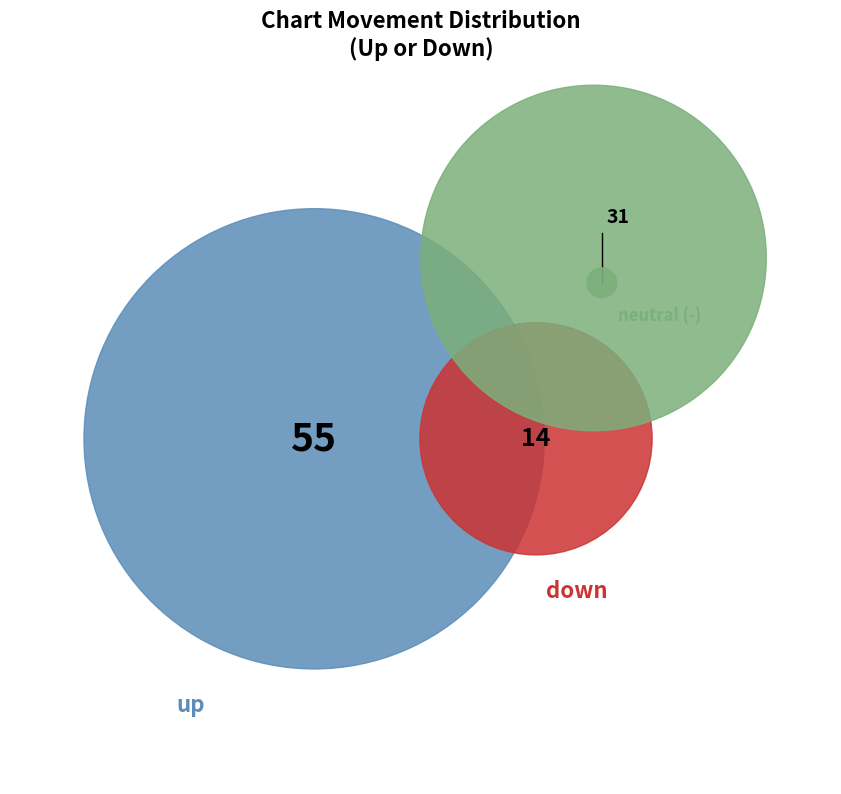

Which slice is the smallest?

down